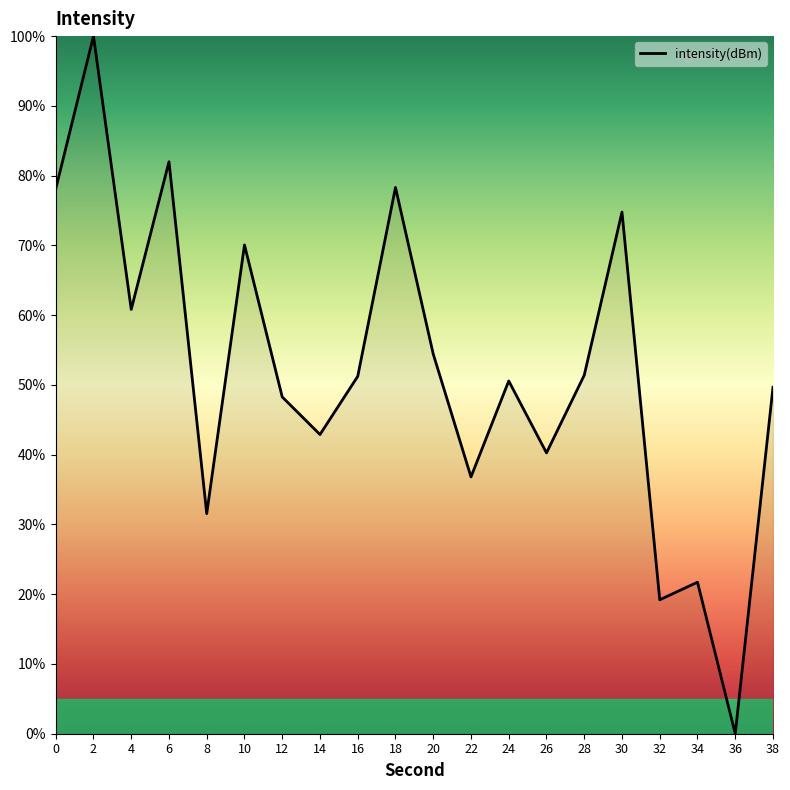

Which category has the lowest value across all series?

36